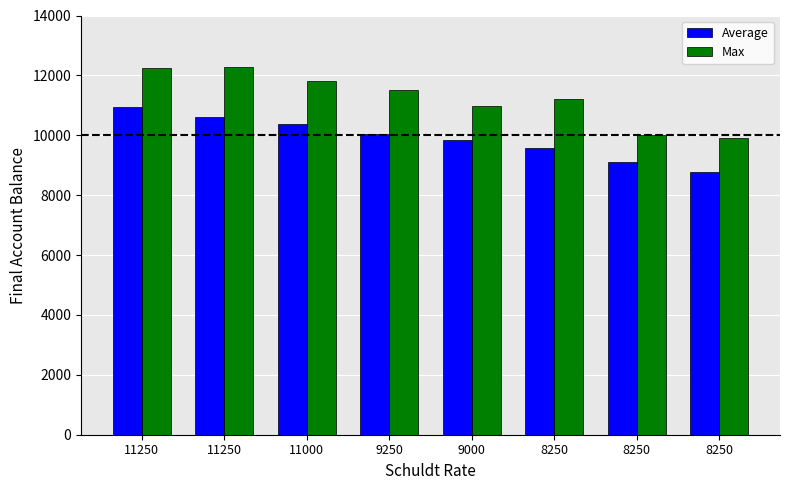

Does the chart contain any negative values?

No